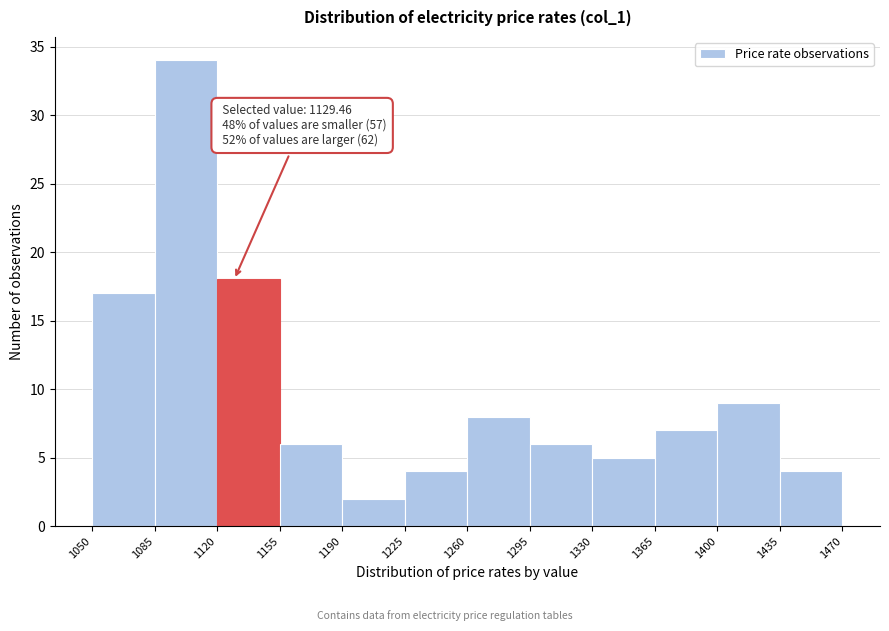

Which range on the x-axis has the tallest bar?

1085 to 1120